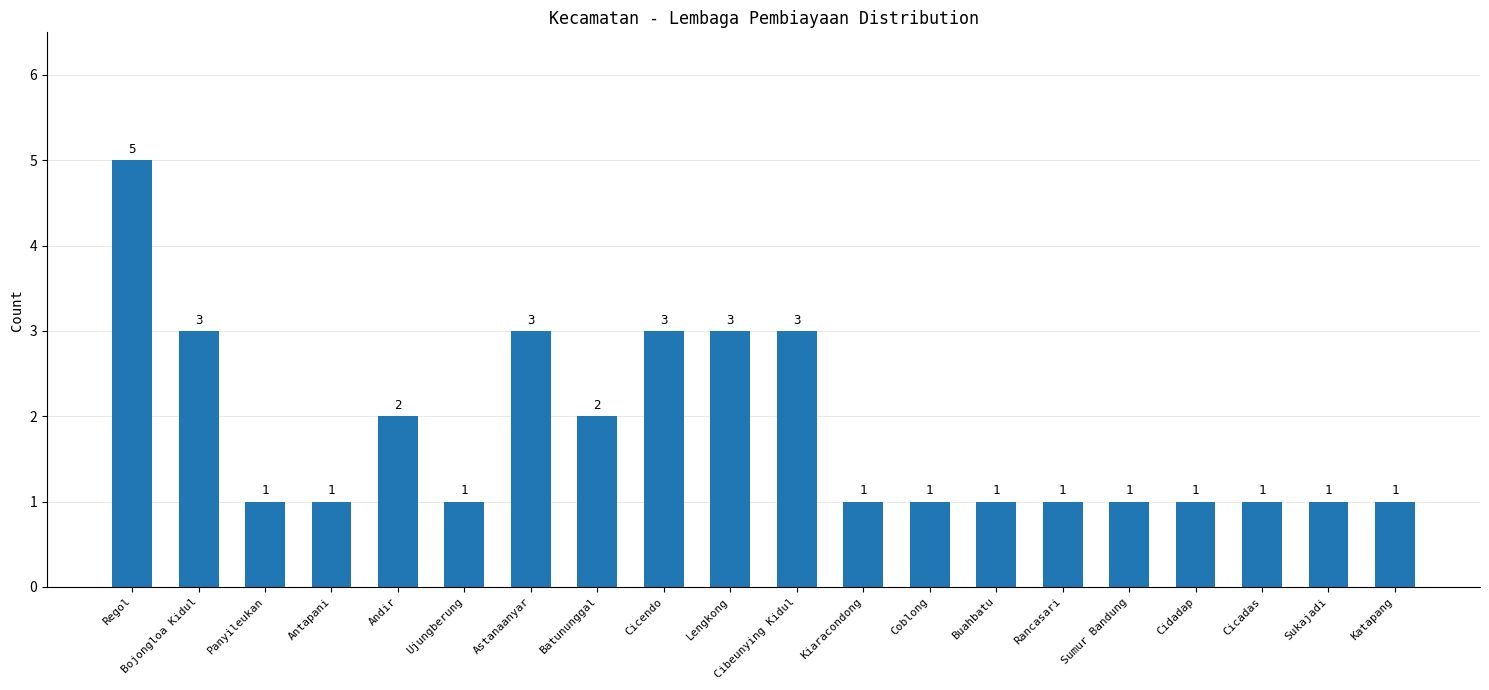

Reading left to right, list all the values displayed in this chart.

Regol=5	Bojongloa Kidul=3	Panyileukan=1	Antapani=1	Andir=2	Ujungberung=1	Astanaanyar=3	Batununggal=2	Cicendo=3	Lengkong=3	Cibeunying Kidul=3	Kiaracondong=1	Coblong=1	Buahbatu=1	Rancasari=1	Sumur Bandung=1	Cidadap=1	Cicadas=1	Sukajadi=1	Katapang=1